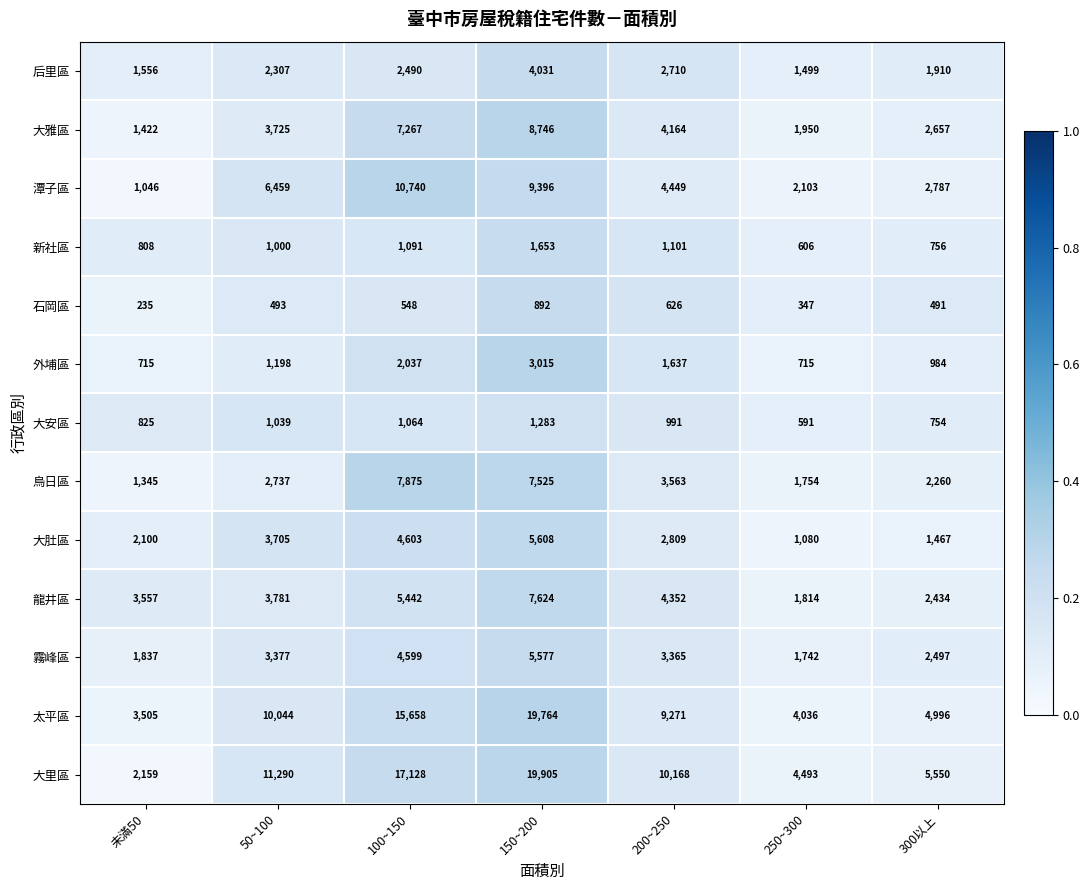

What is the difference between the 大安區 values at 200~250 and 100~150?

73